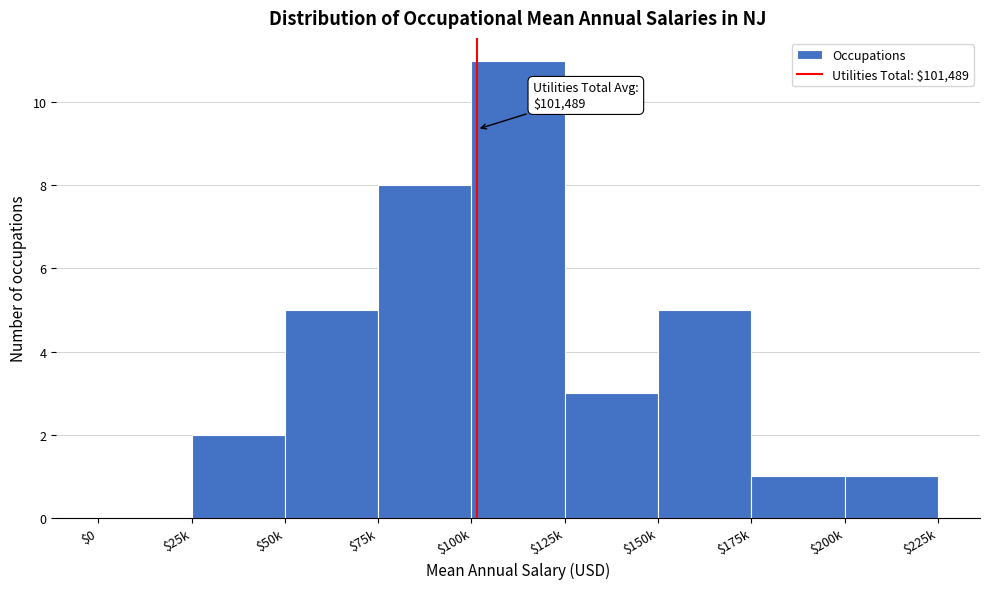

What value does the data have at $100k, to the nearest 10?

10